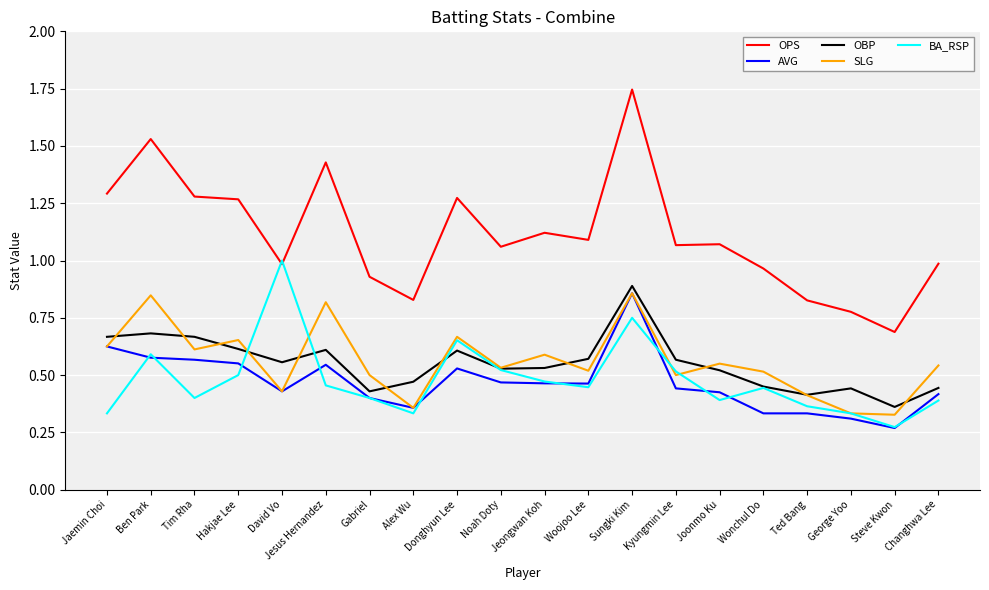

At which category is the sum across all series the highest?

Sungki Kim